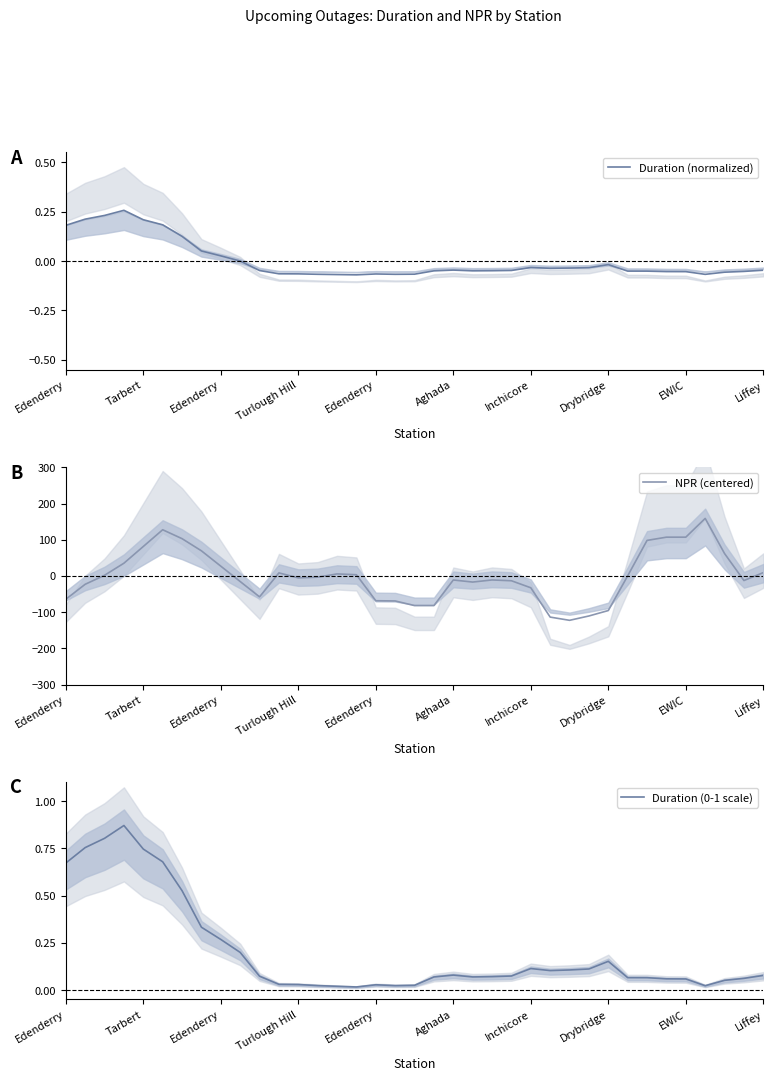

How many values in NPR (centered) are above zero?

17